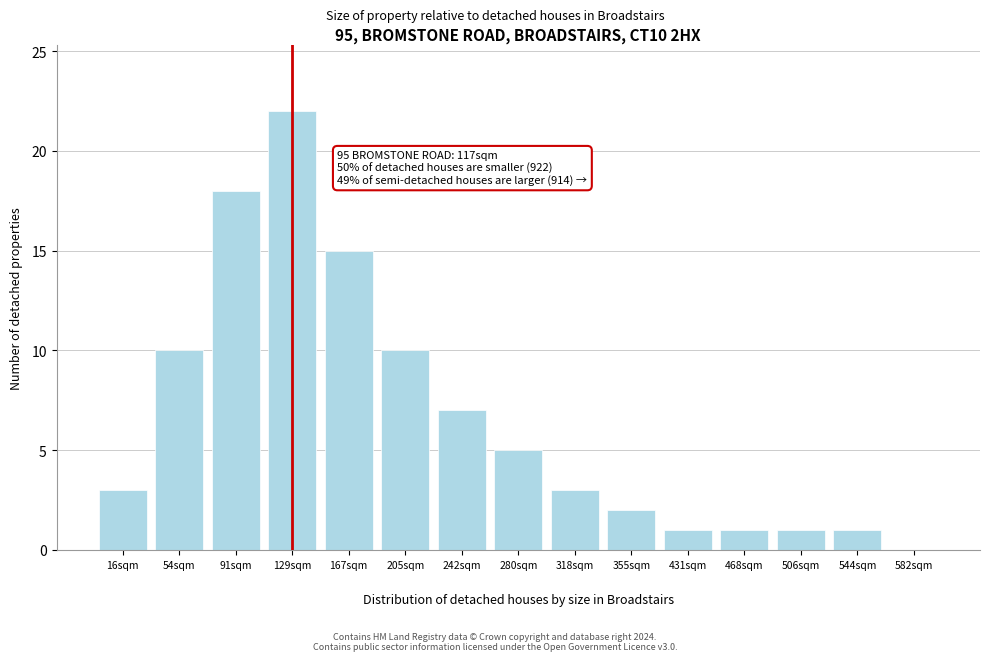

Reading left to right, list all the values displayed in this chart.

16sqm=3	54sqm=10	91sqm=18	129sqm=22	167sqm=15	205sqm=10	242sqm=7	280sqm=5	318sqm=3	355sqm=2	431sqm=1	468sqm=1	506sqm=1	544sqm=1	582sqm=0